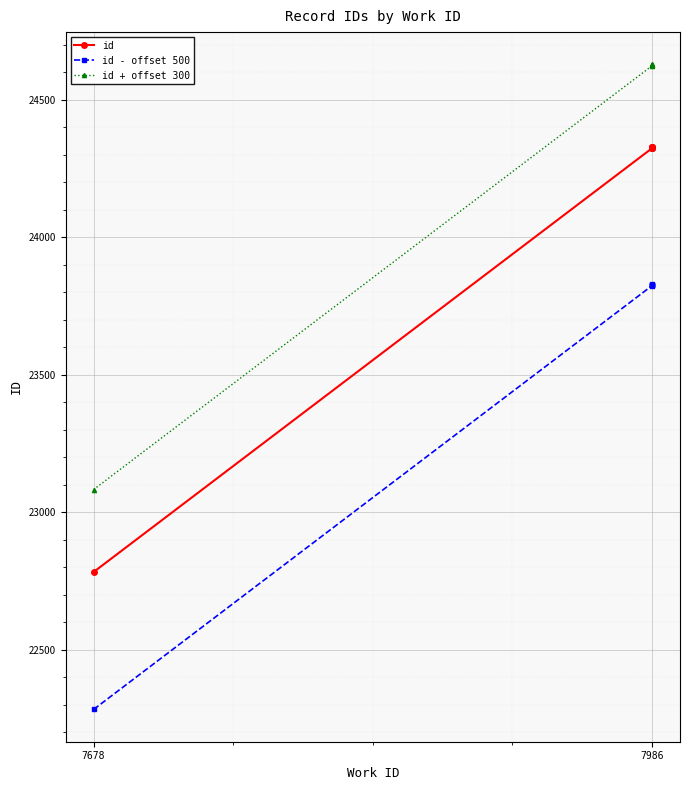

What is the spread (max minus min) of values at 7986?

800